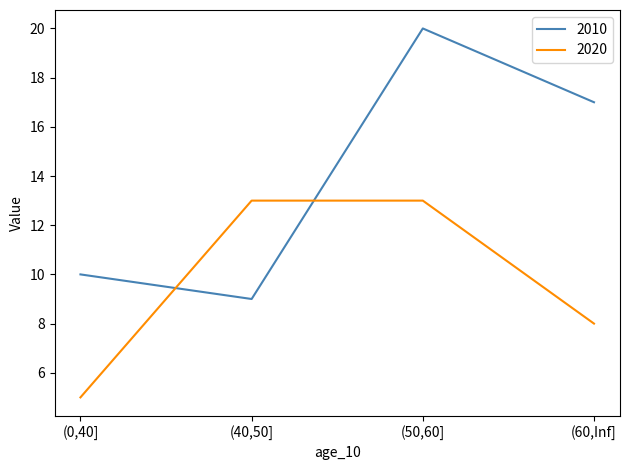

What are all the series names shown in the legend?

2010, 2020